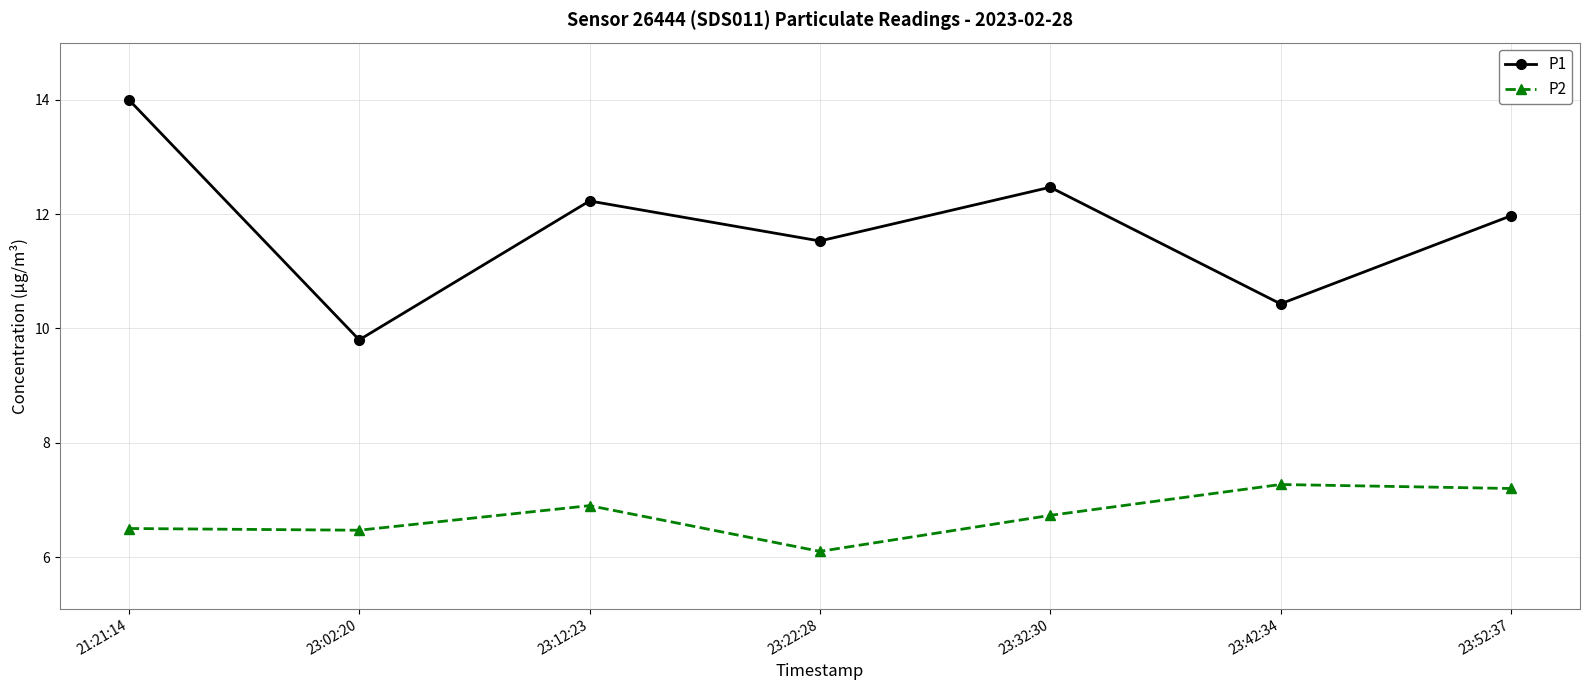

What is the value of the P2 point at the 6th from the left?

7.3